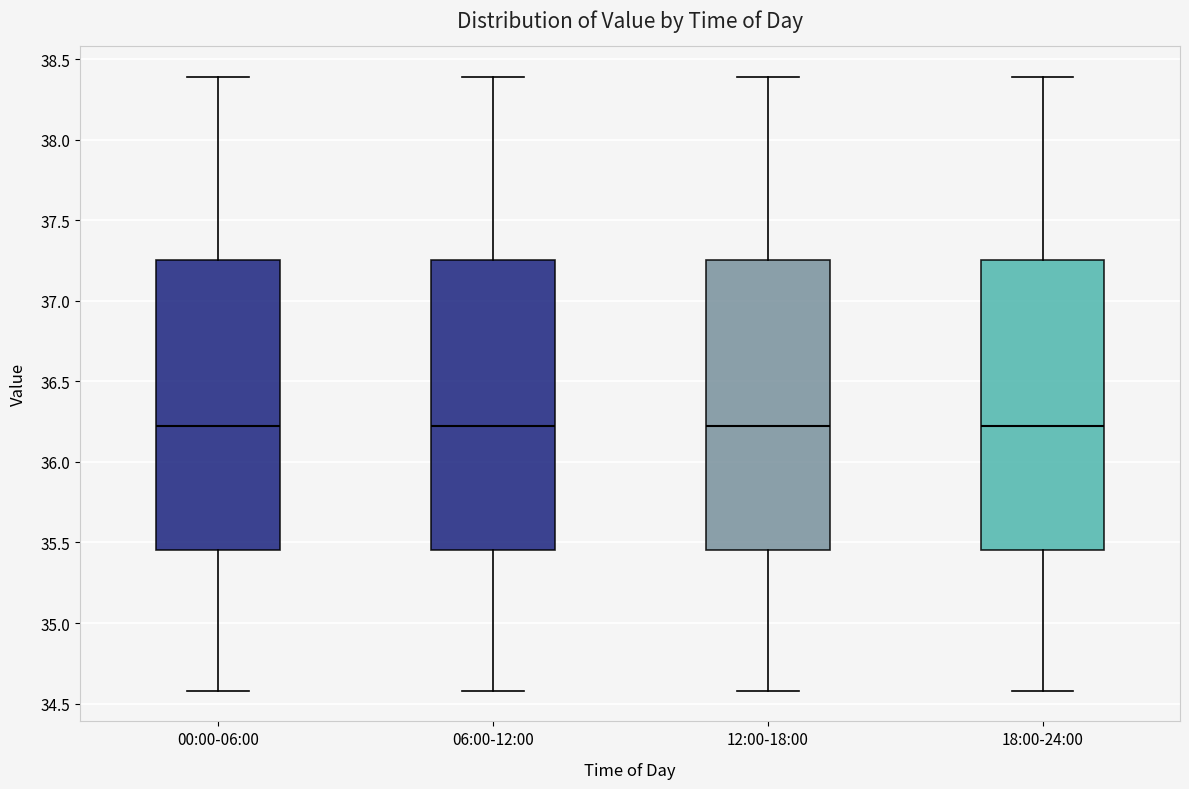

Reading left to right, read every box against the y-axis: the position of its median line, the range the box covers, and the ends of its whiskers. The values are not printed on the chart, so give them approximately, as read against the axis.

00:00-06:00: median 36.20, box 35.45 to 37.25, whiskers 34.60 to 38.40
06:00-12:00: median 36.20, box 35.45 to 37.25, whiskers 34.60 to 38.40
12:00-18:00: median 36.20, box 35.45 to 37.25, whiskers 34.60 to 38.40
18:00-24:00: median 36.20, box 35.45 to 37.25, whiskers 34.60 to 38.40